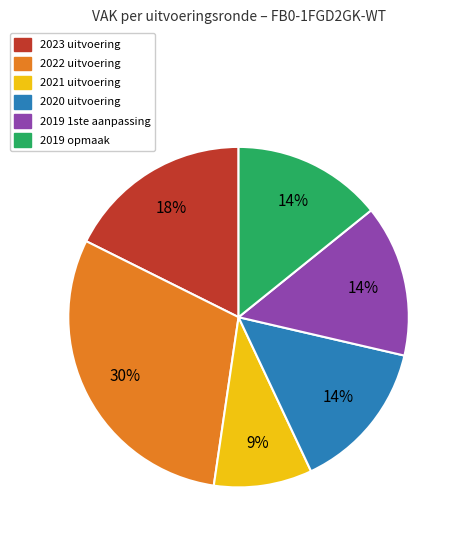

Which category has the biggest portion of the pie?

2022 uitvoering